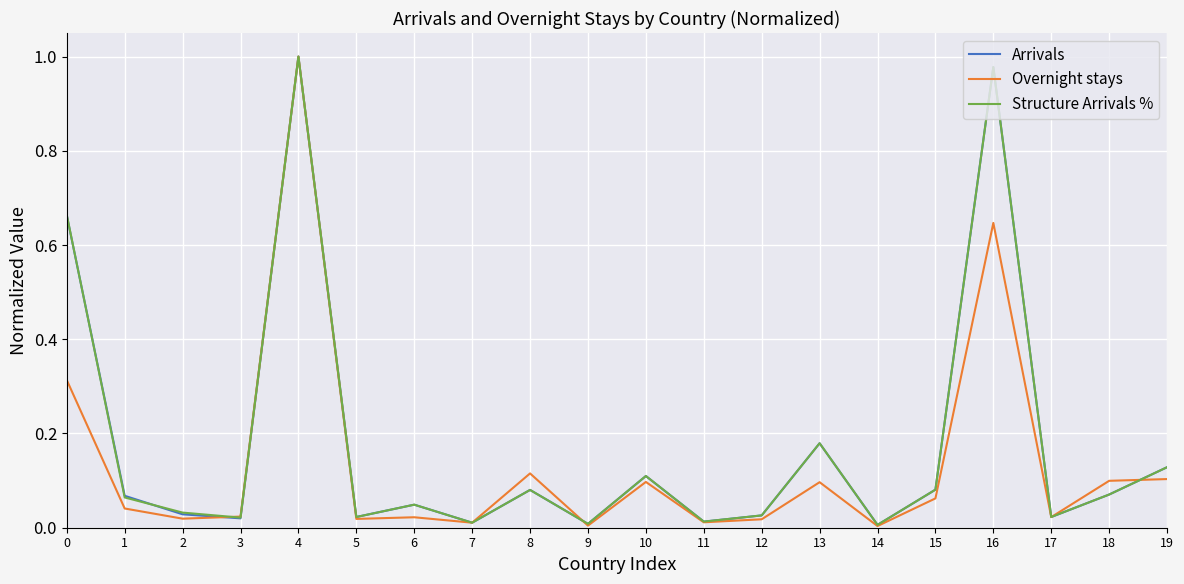

At how many categories does at least one series exceed 0?

20